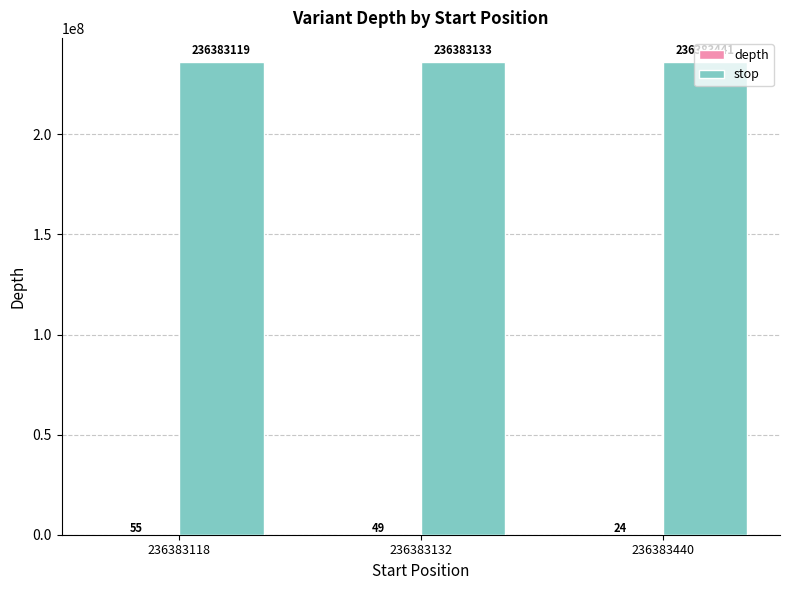

True or false: stop has a value of 236383133 at 236383132.

True